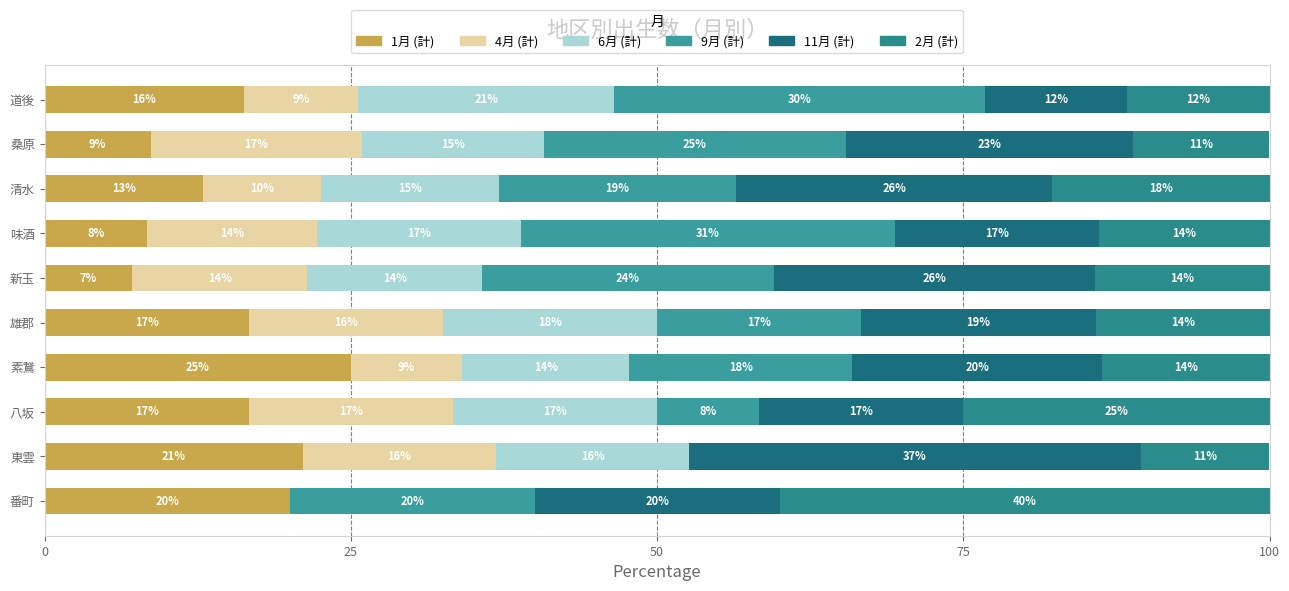

How many bars are there in each group?

6